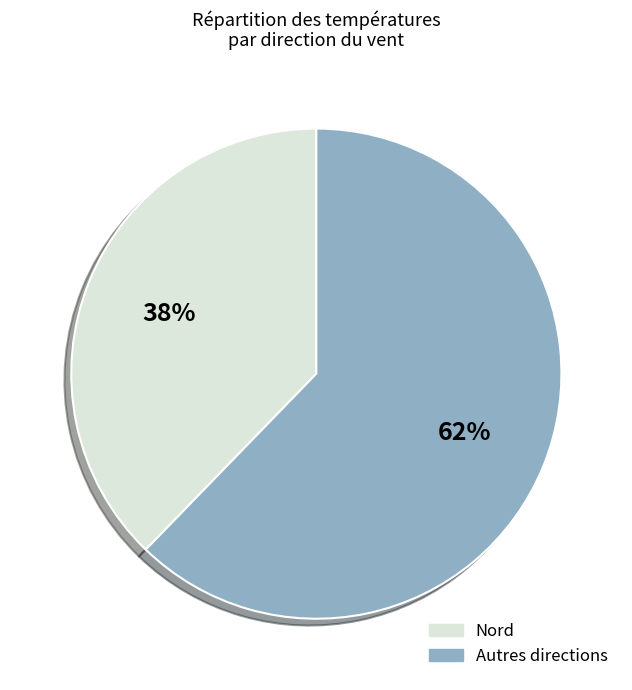

Is there a majority slice in this chart?

Yes